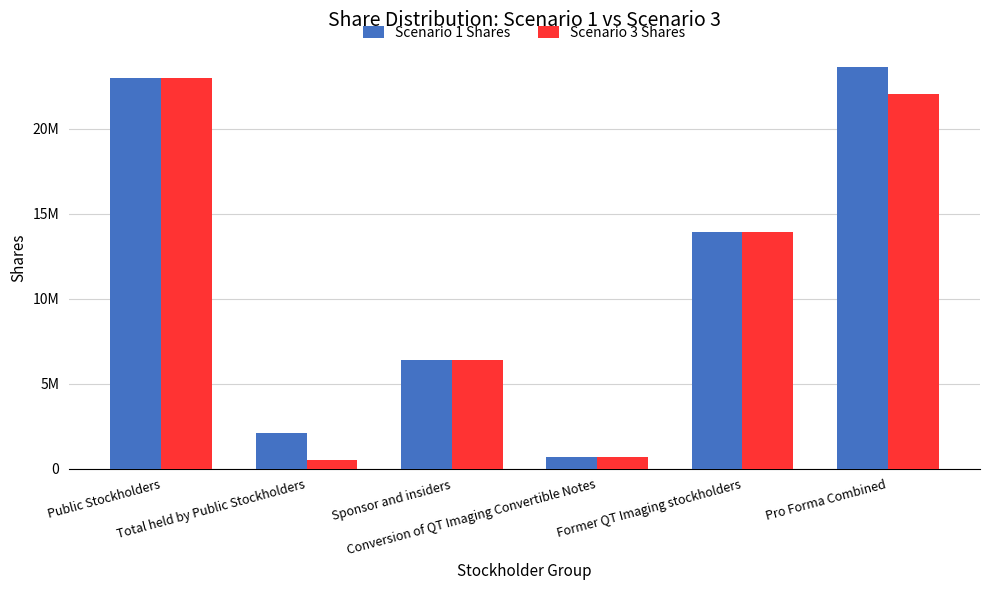

Which series has the widest spread of values?

Scenario 1 Shares